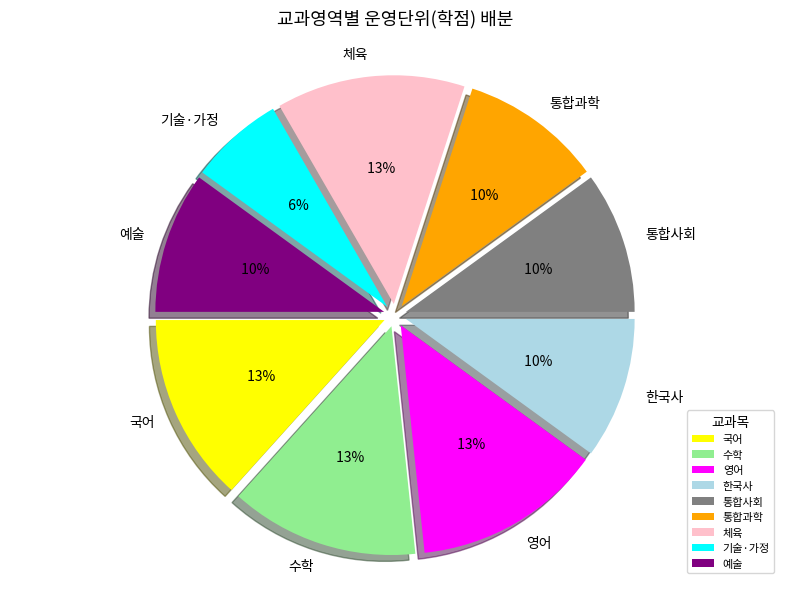

The 통합과학 slice represents 10% of the pie. True or false?

True